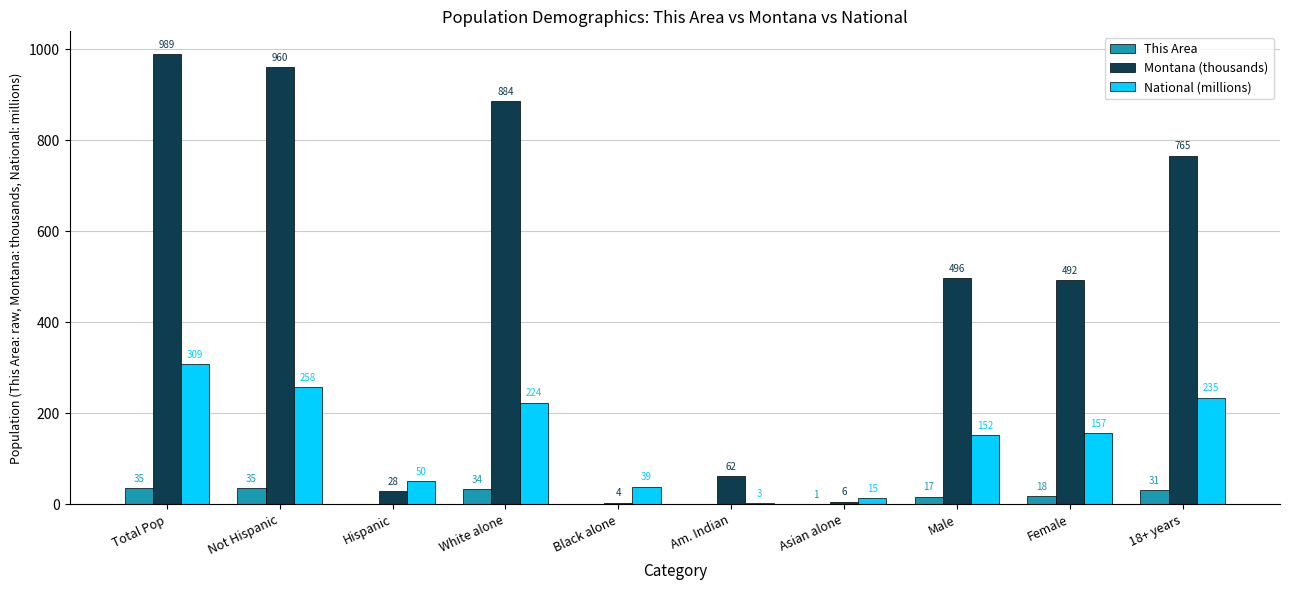

Which series has the widest spread of values?

Montana (thousands)